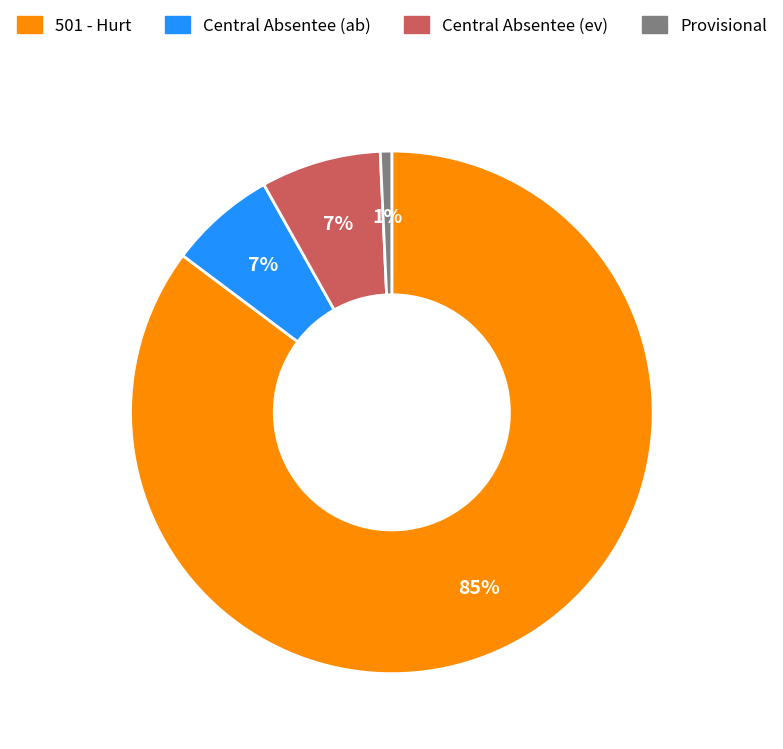

Is the sum of 501 - Hurt and Central Absentee (ab) greater than half?

Yes